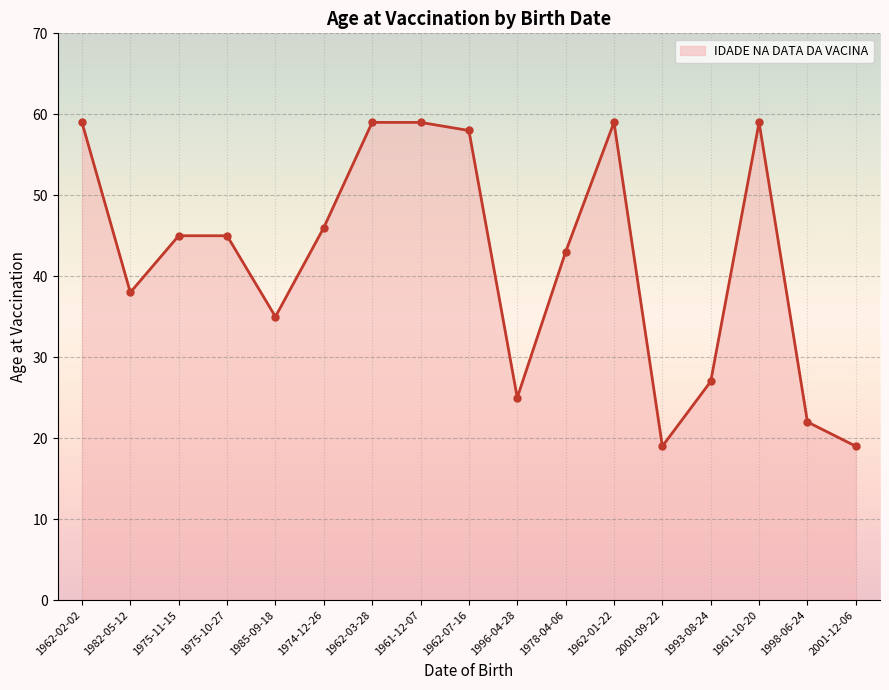

Does the chart have visible grid lines?

Yes